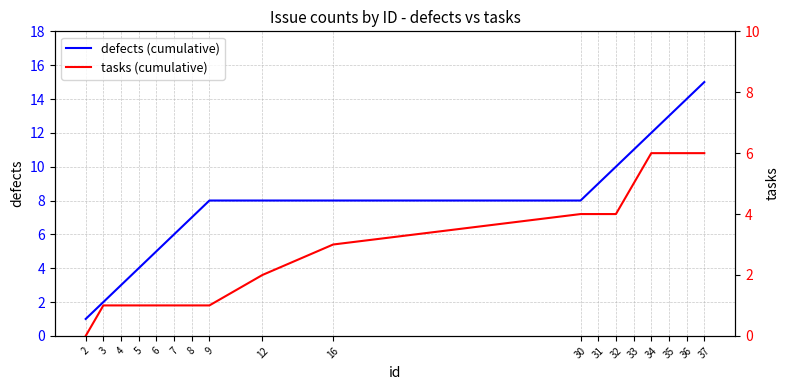

True or false: tasks (cumulative) has a value of 6 at 31.

False